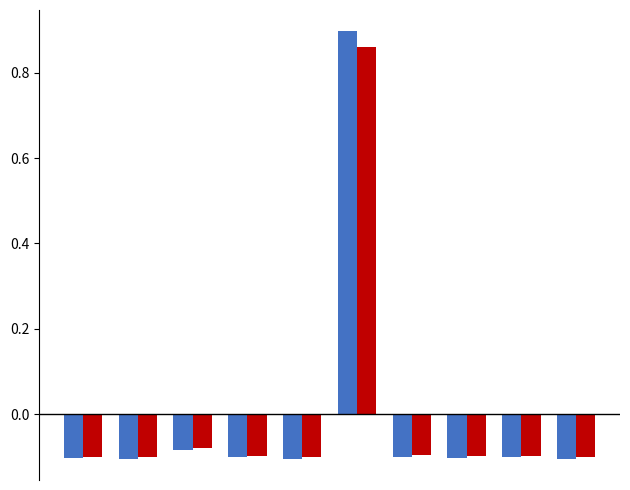

How many series are shown in this chart?

2